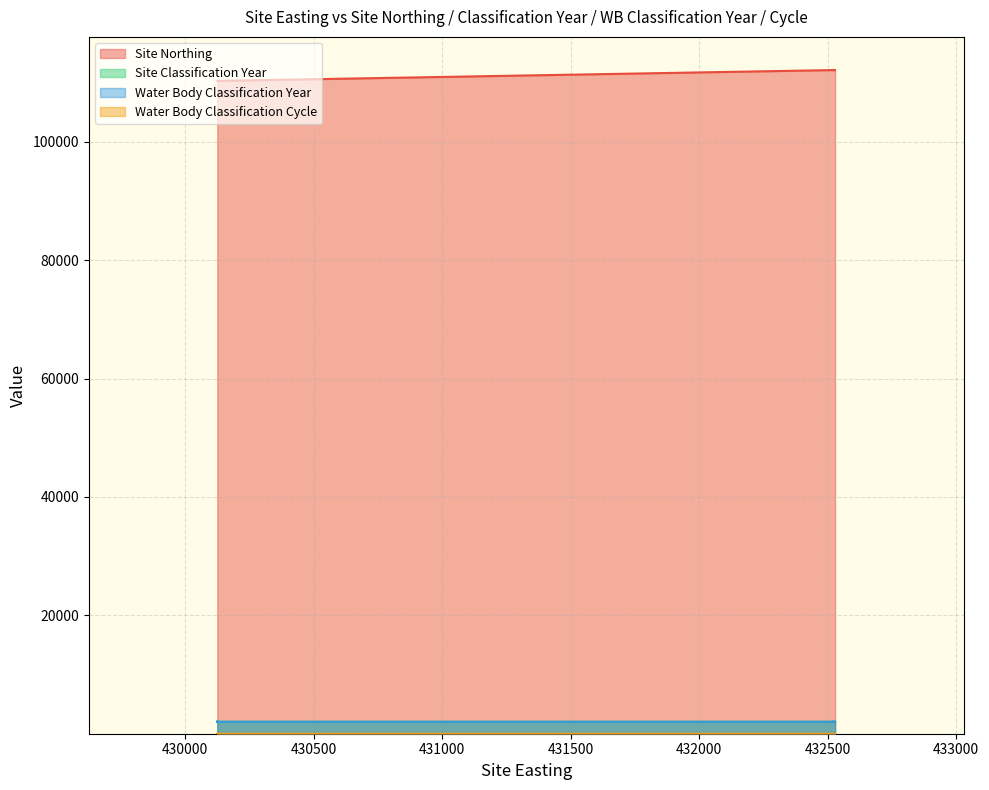

At which category does Water Body Classification Cycle reach its first local peak?

430125